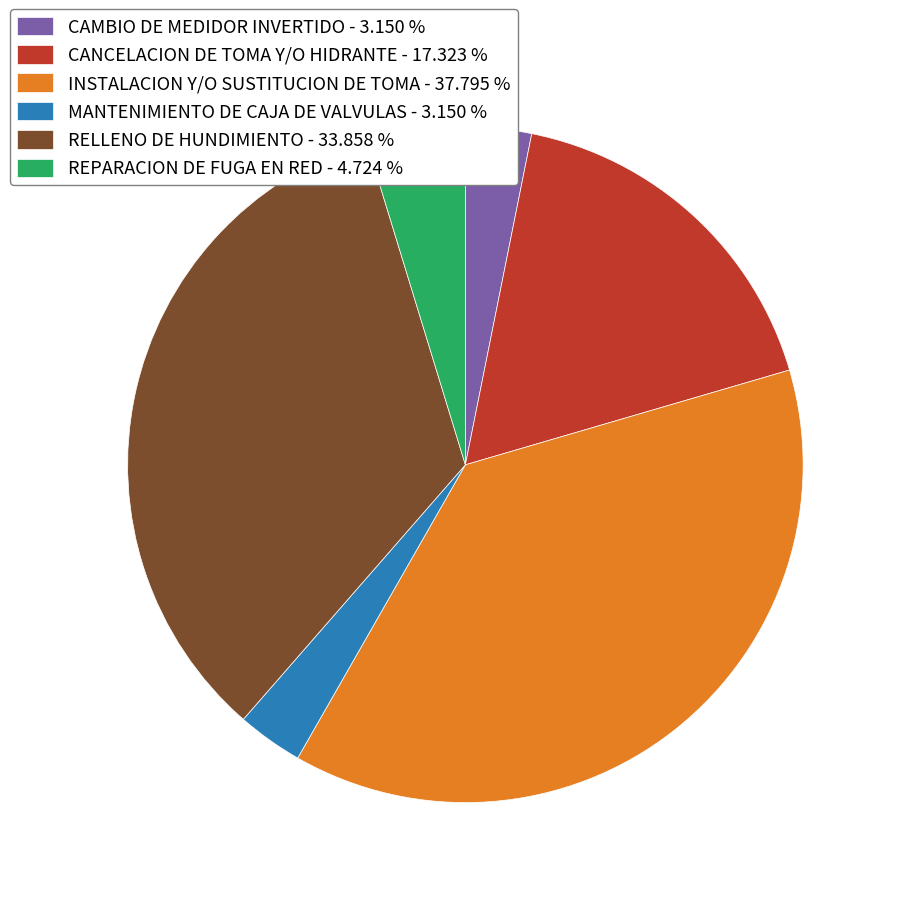

Does any single category account for the majority?

No